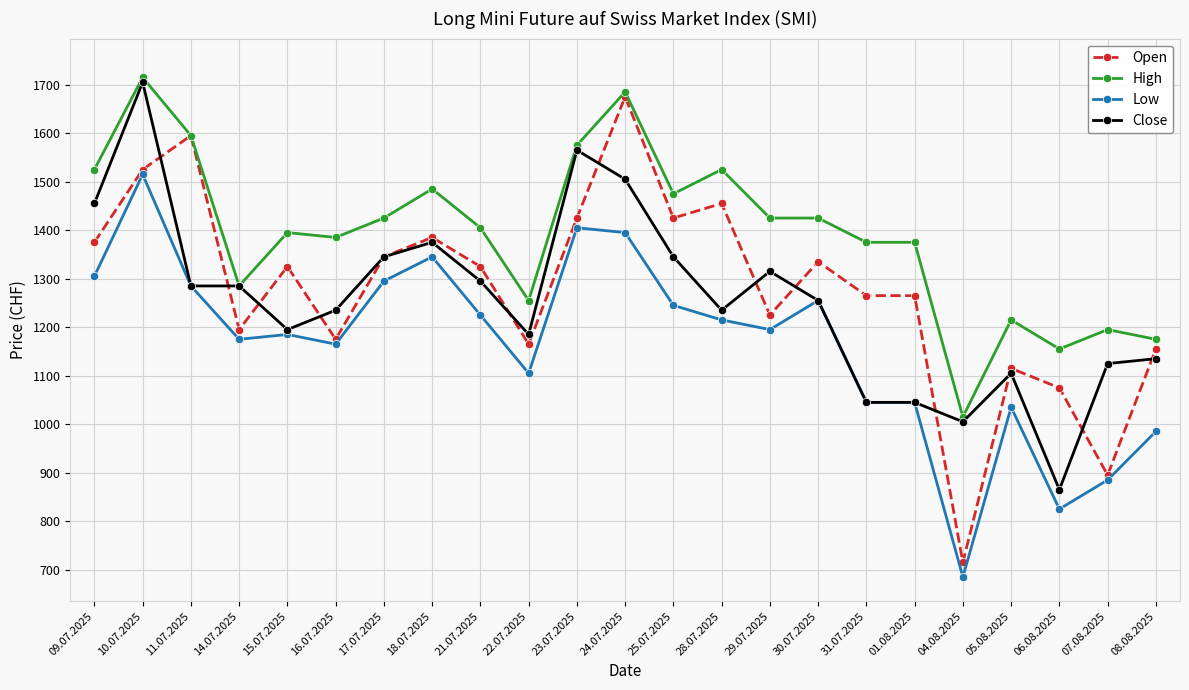

At how many categories does at least one series exceed 1366?

16